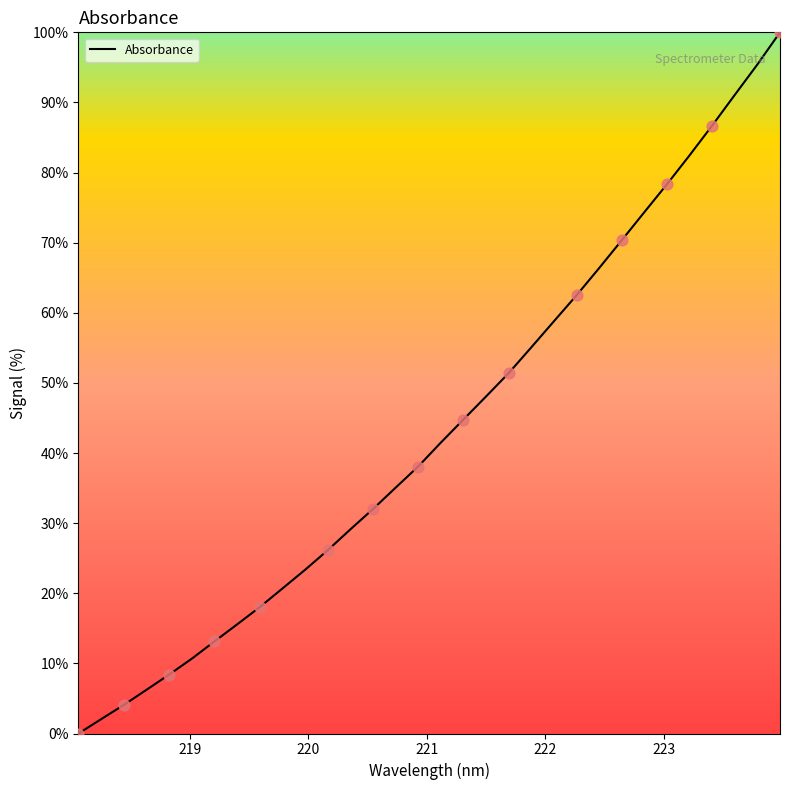

What is the maximum value shown in the chart?

100.0